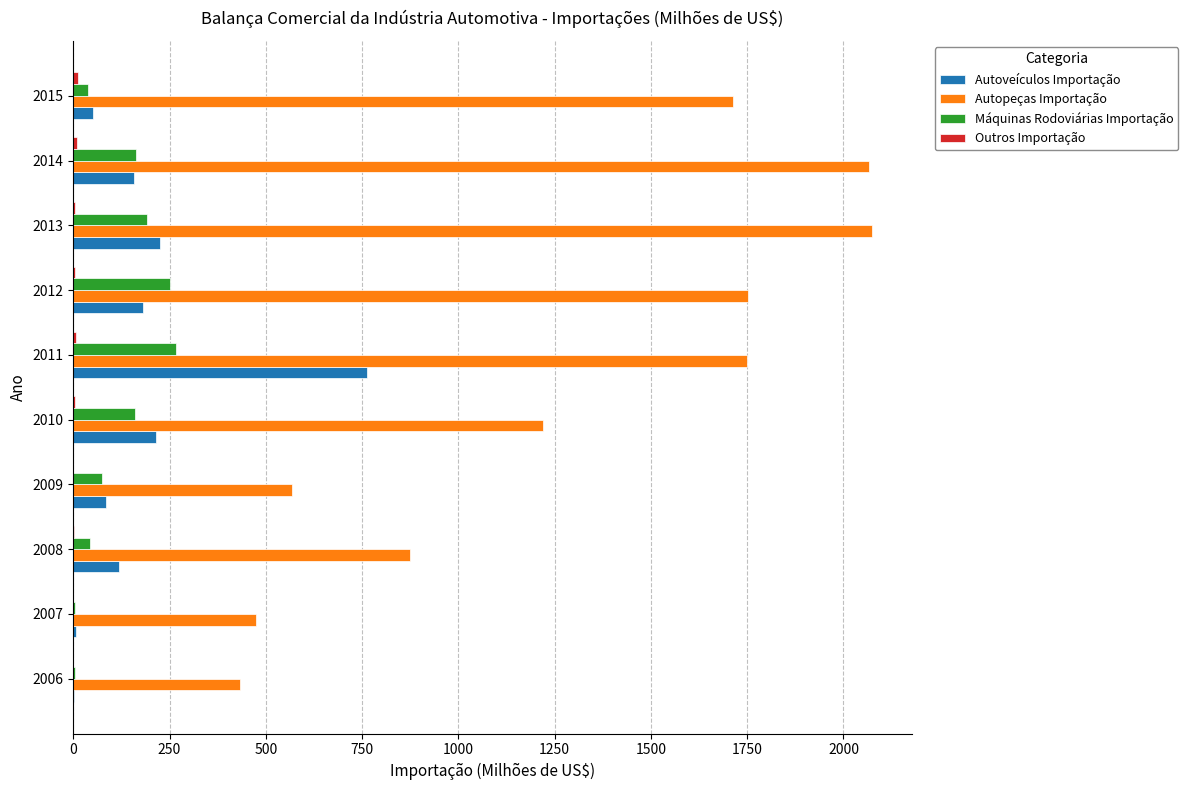

What is the maximum value for Autopeças Importação?

2073.1